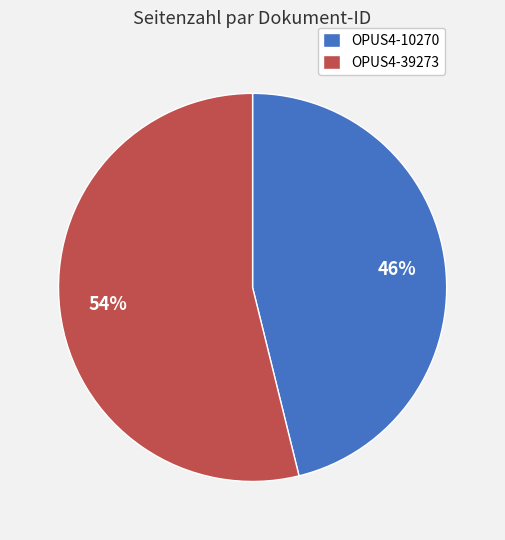

Is OPUS4-39273 the majority of the pie?

Yes